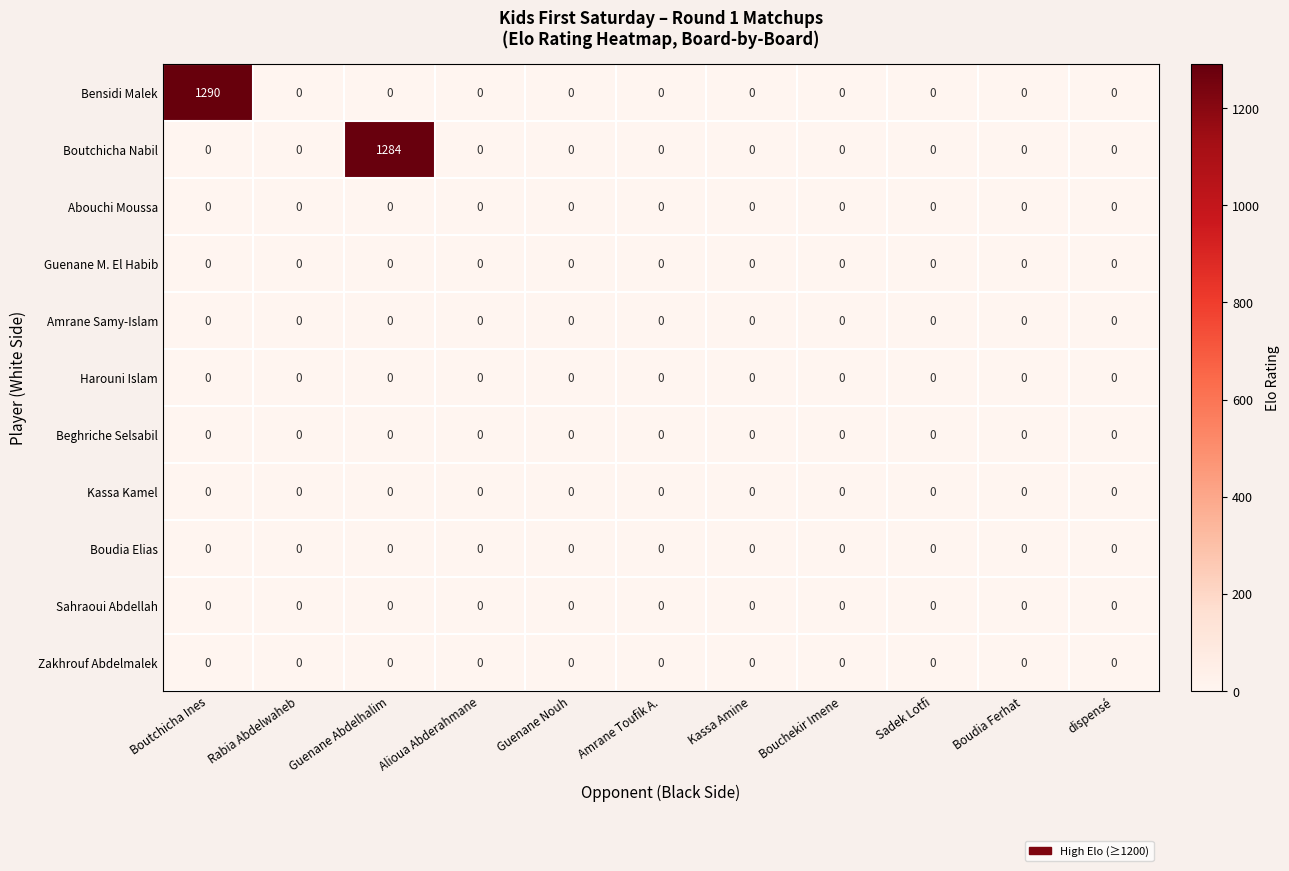

At which category is the sum across all series the highest?

Boutchicha Ines